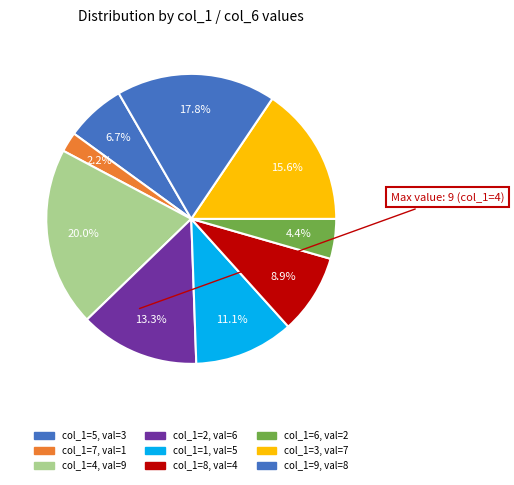

How many slices are in this pie chart?

9